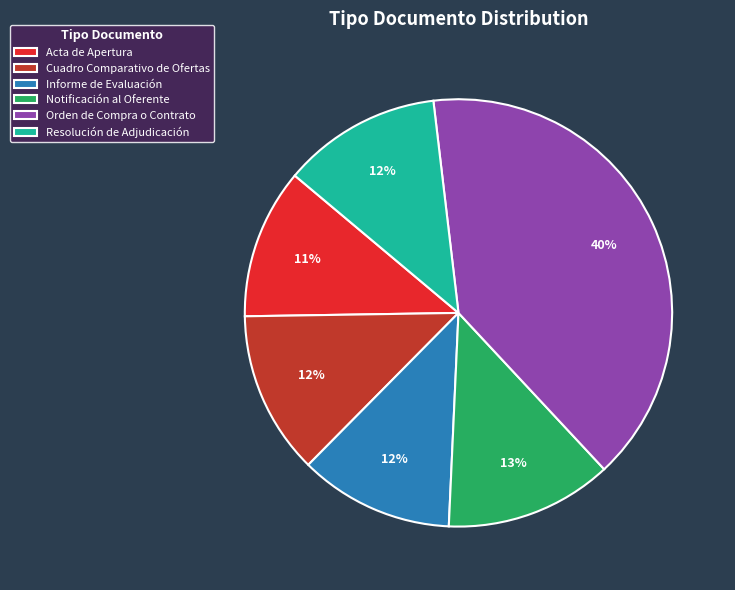

To the nearest percent, what is the combined percentage of Resolución de Adjudicación and Acta de Apertura?

23%